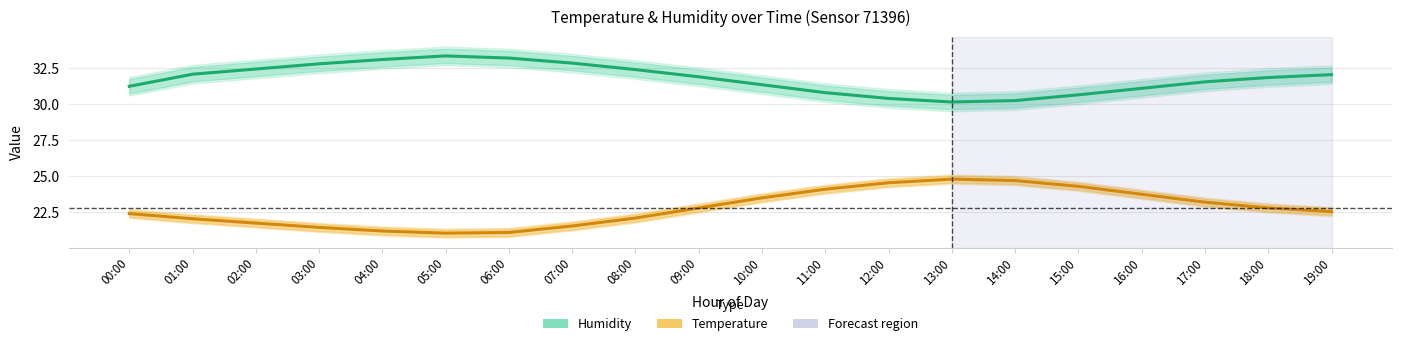

What is the value of the Temperature point at the 5th from the left?

21.2